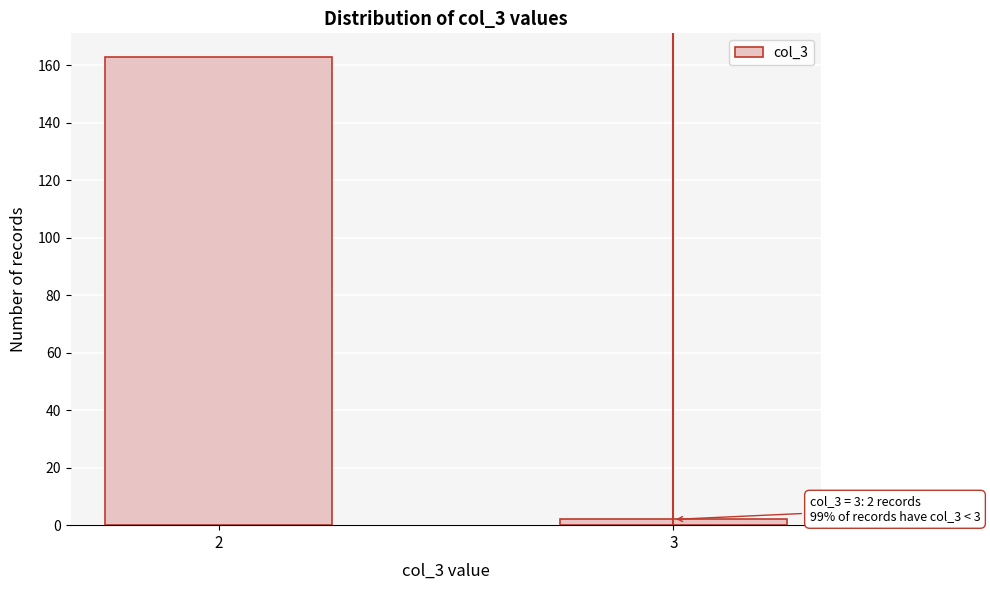

Reading left to right, what are all the values shown in this chart?

2=163	3=2